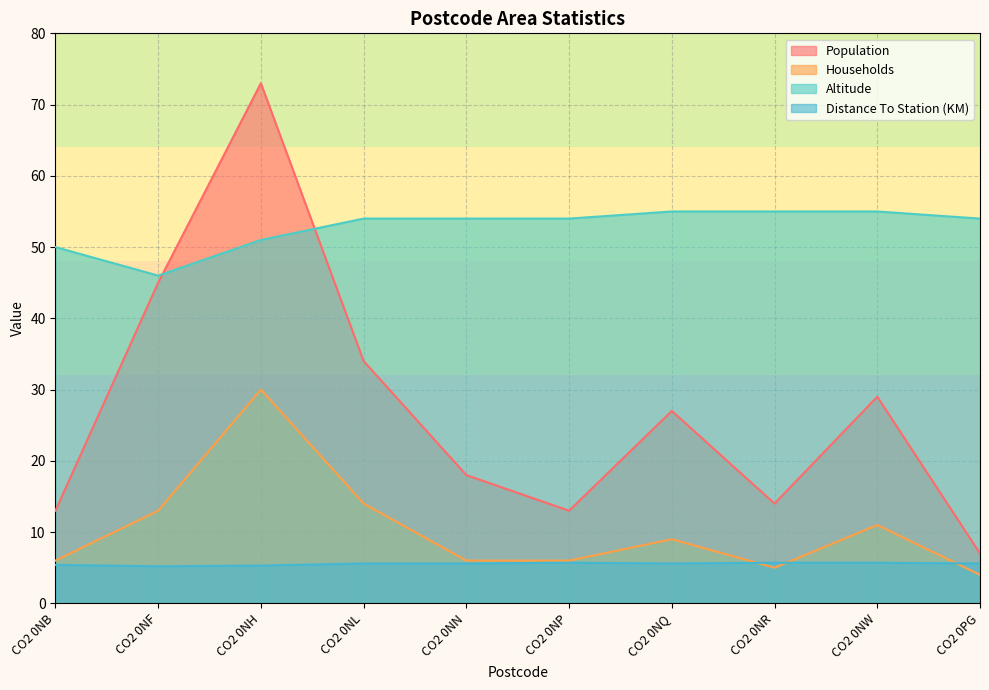

At CO2 0PG, list the series in order from largest to smallest.

Altitude, Population, Distance To Station (KM), Households